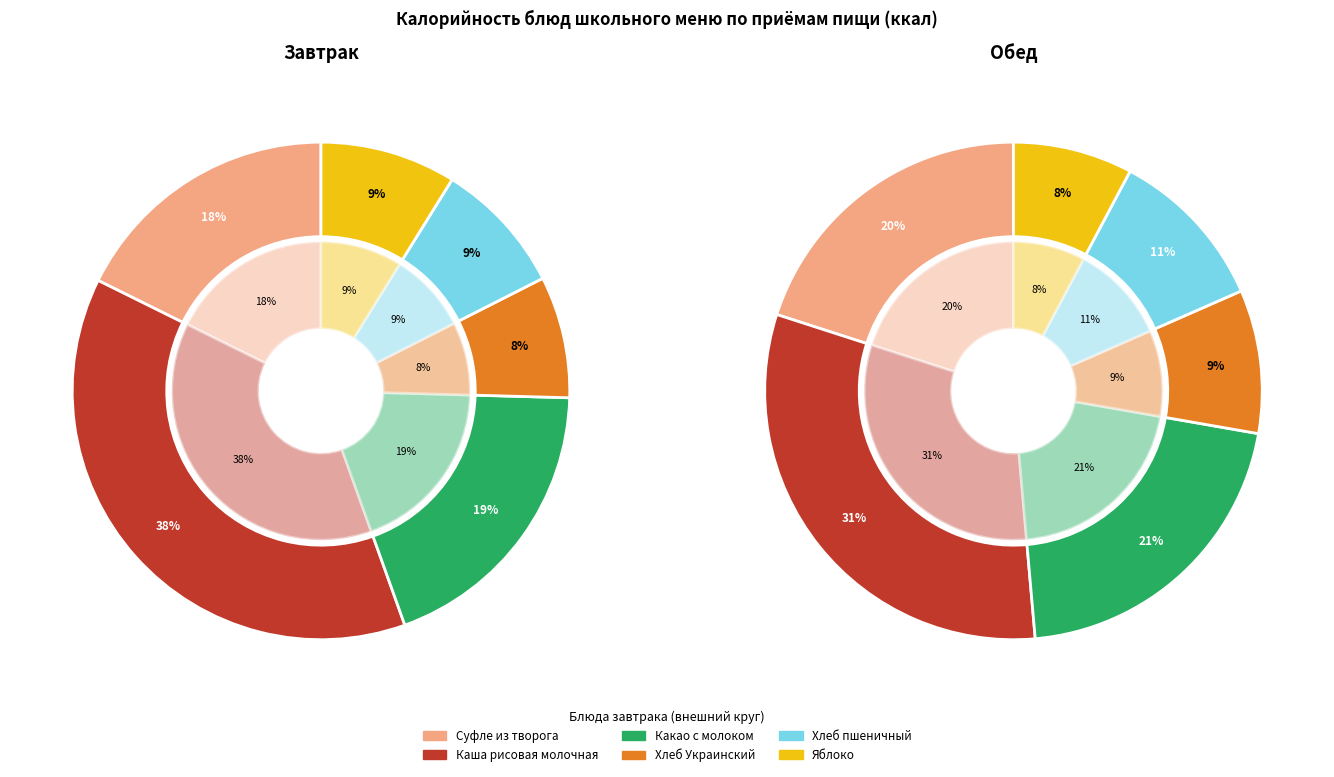

Is there a majority slice in this chart?

No